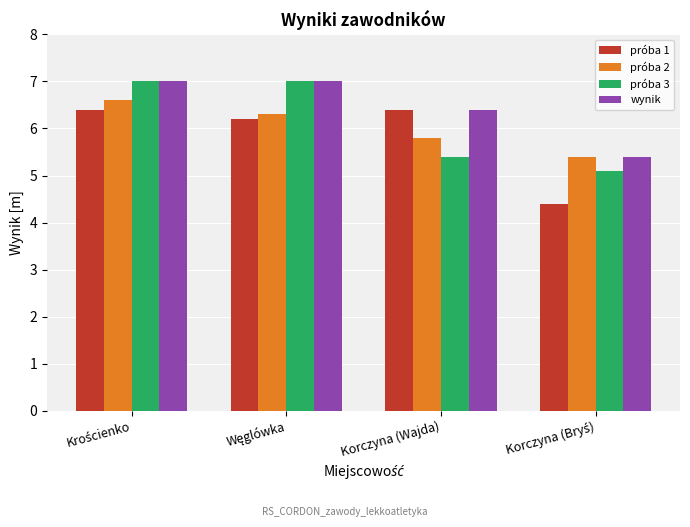

At which label is próba 2 closest to 6?

Korczyna (Wajda)